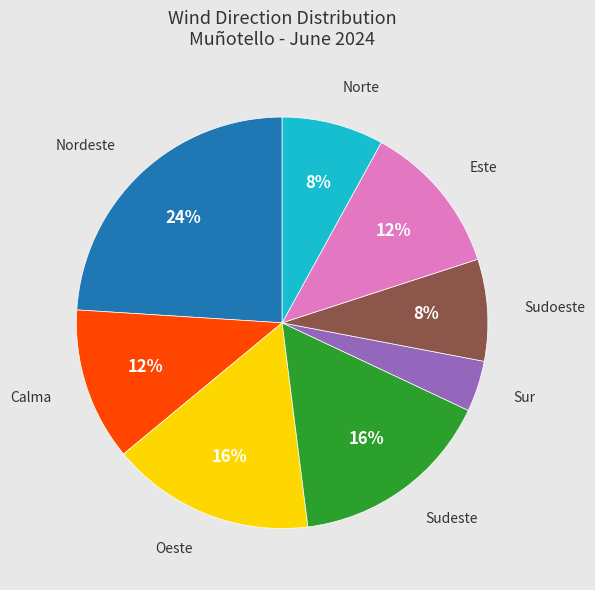

How many segments does this pie chart have?

8